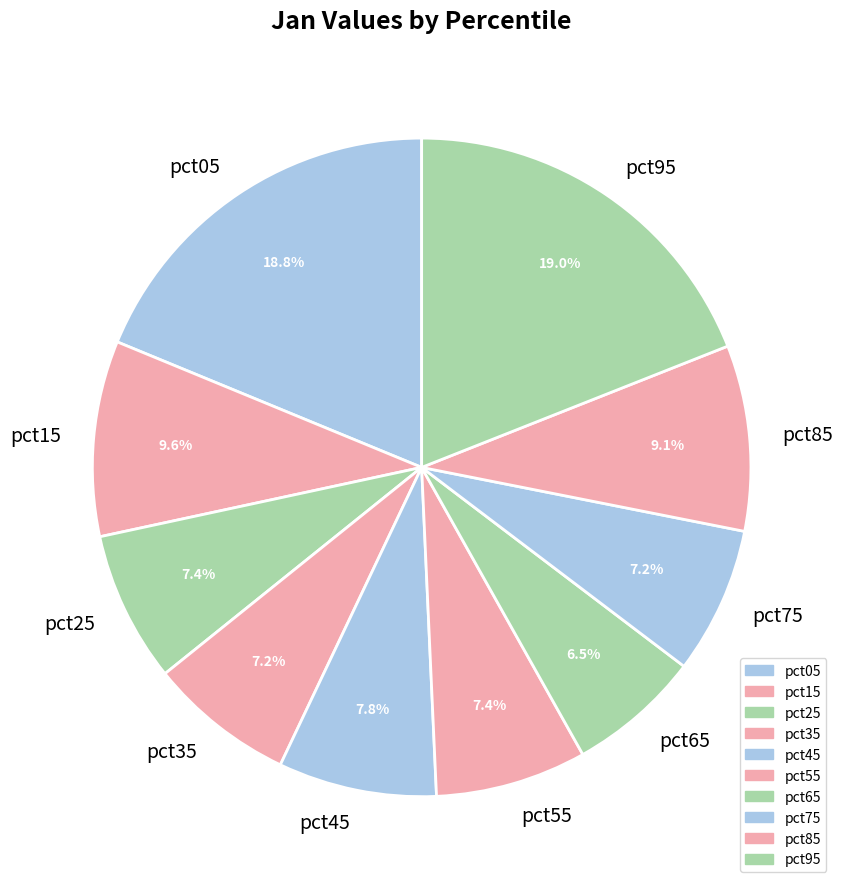

What is the total percentage of pct65 and pct35?

13.7%